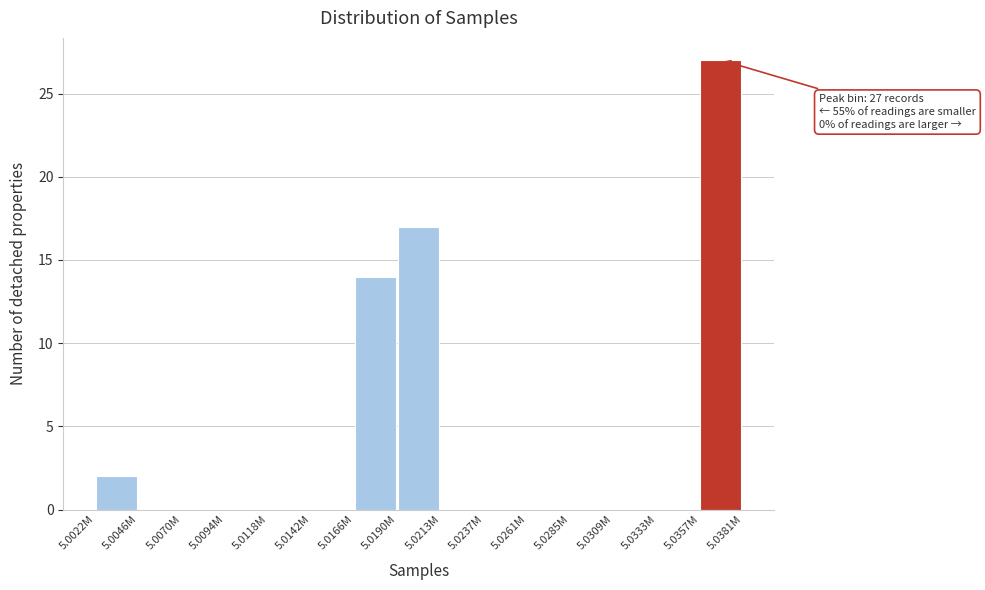

Reading left to right, list all the values displayed in this chart.

5.0022M=2	5.0046M=0	5.0070M=0	5.0094M=0	5.0118M=0	5.0142M=0	5.0166M=14	5.0190M=17	5.0213M=0	5.0237M=0	5.0261M=0	5.0285M=0	5.0309M=0	5.0333M=0	5.0357M=27